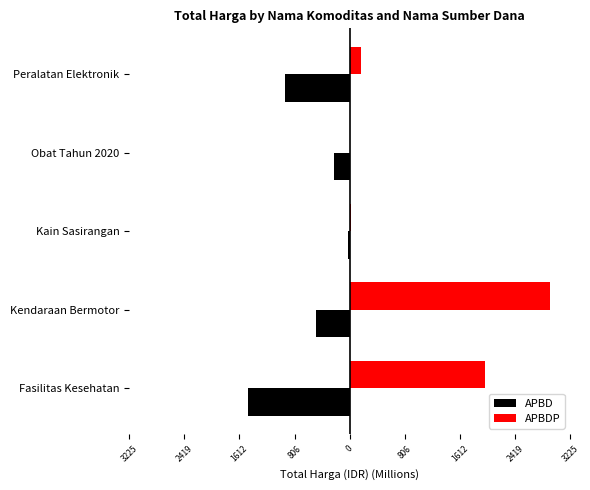

What is the value of the APBD bar at the 5th from the left?

-948.8